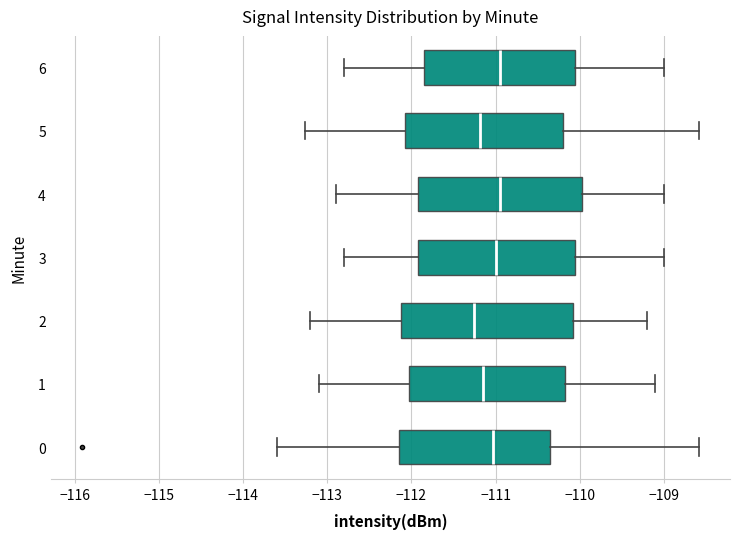

Reading bottom to top, read every box against the x-axis: the position of its median line, the range the box covers, and the ends of its whiskers. The values are not printed on the chart, so give them approximately, as read against the axis.

0: median -111.0, box -112.2 to -110.4, whiskers -113.6 to -108.6
1: median -111.1, box -112.0 to -110.2, whiskers -113.1 to -109.1
2: median -111.2, box -112.1 to -110.1, whiskers -113.2 to -109.2
3: median -111.0, box -111.9 to -110.0, whiskers -112.8 to -109.0
4: median -110.9, box -111.9 to -110.0, whiskers -112.9 to -109.0
5: median -111.2, box -112.1 to -110.2, whiskers -113.3 to -108.6
6: median -110.9, box -111.8 to -110.0, whiskers -112.8 to -109.0